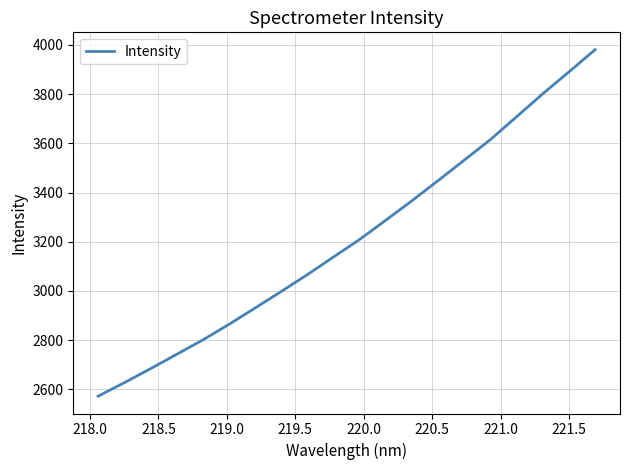

What is the minimum value shown in the chart?

2572.5